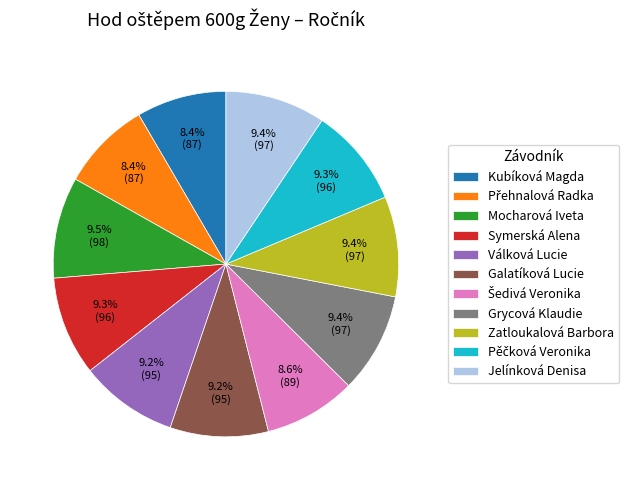

Is there a majority slice in this chart?

No